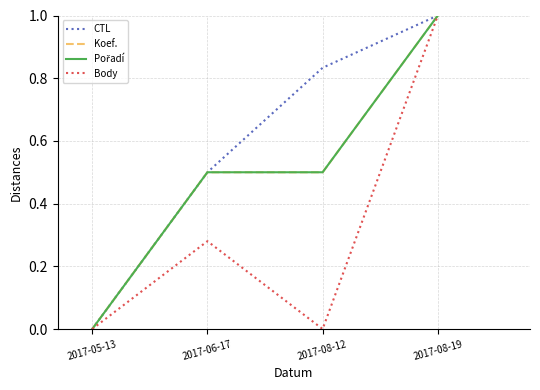

At 2017-06-17, list the series in order from smallest to largest.

Body, CTL, Koef., Pořadí